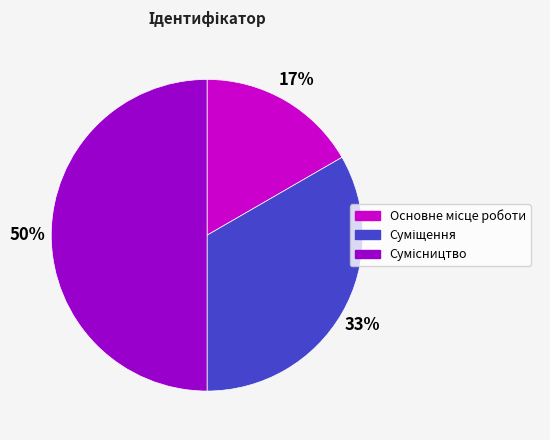

To the nearest percent, what is the average slice percentage?

33%